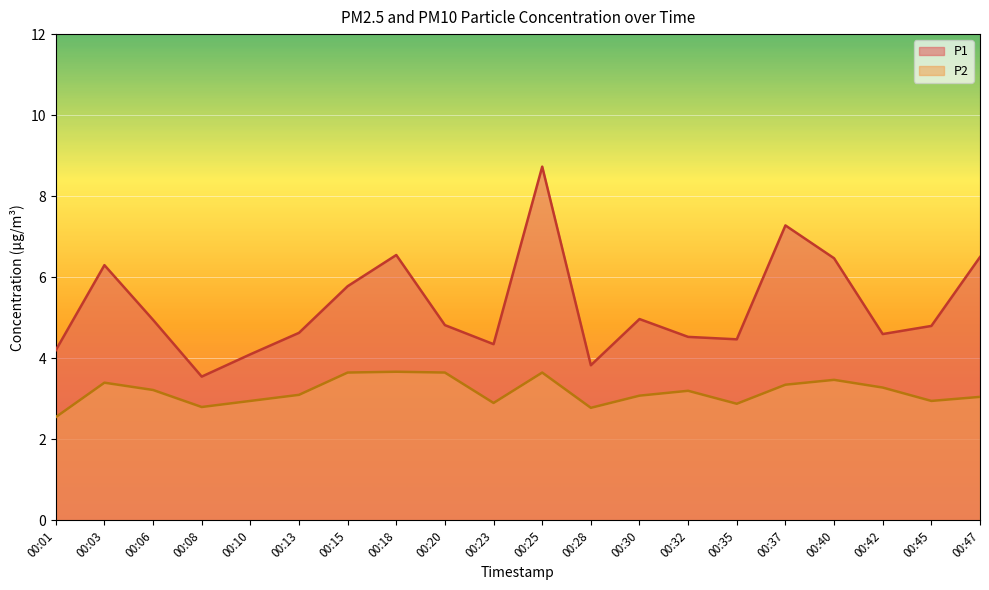

Where is the first local maximum for P2?

00:03